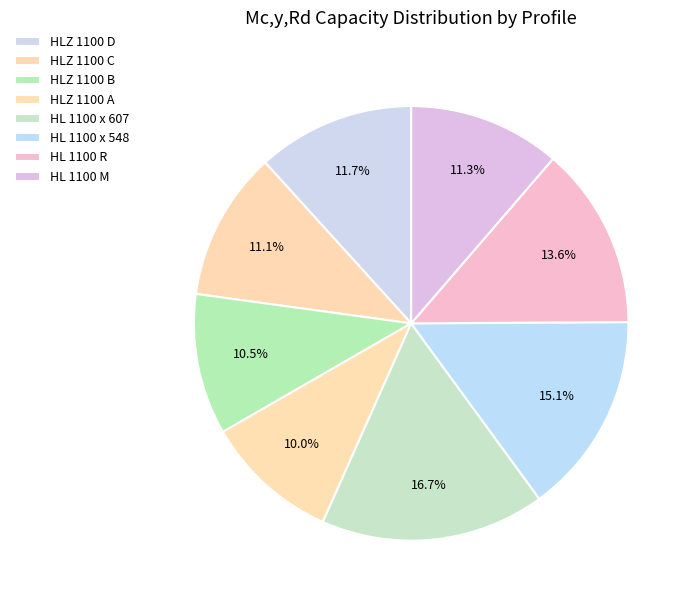

To the nearest percent, what is the difference between the HLZ 1100 C and HLZ 1100 B slice percentages?

1%